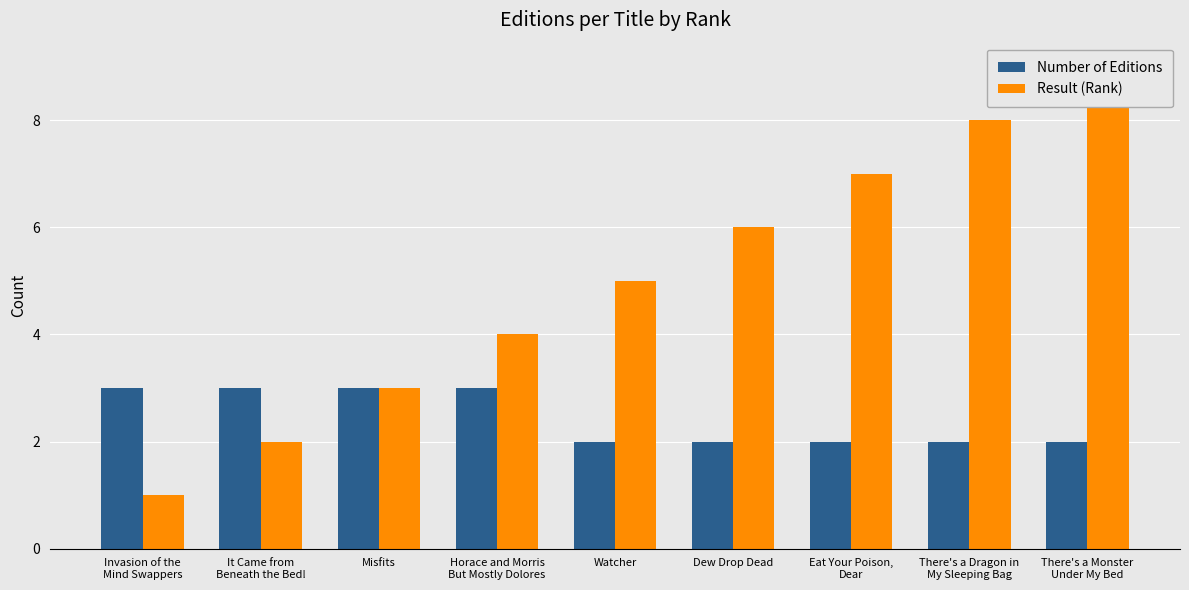

At which category is the sum across all series the highest?

There's a Monster
Under My Bed